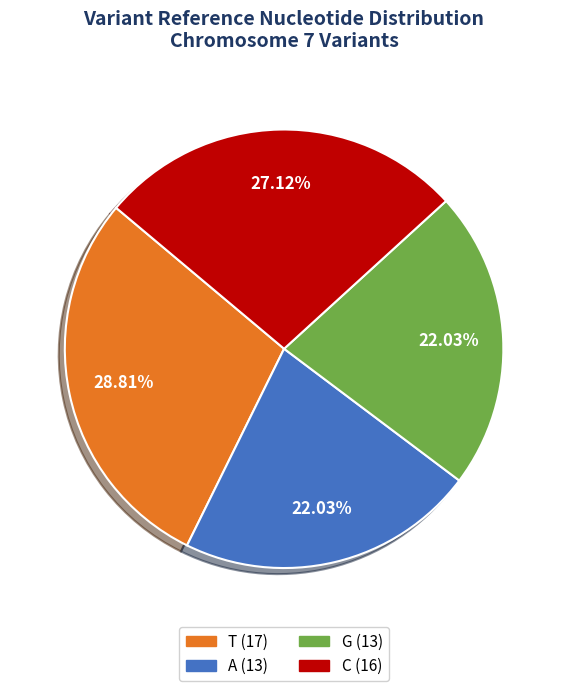

Count the number of slices in the pie.

4